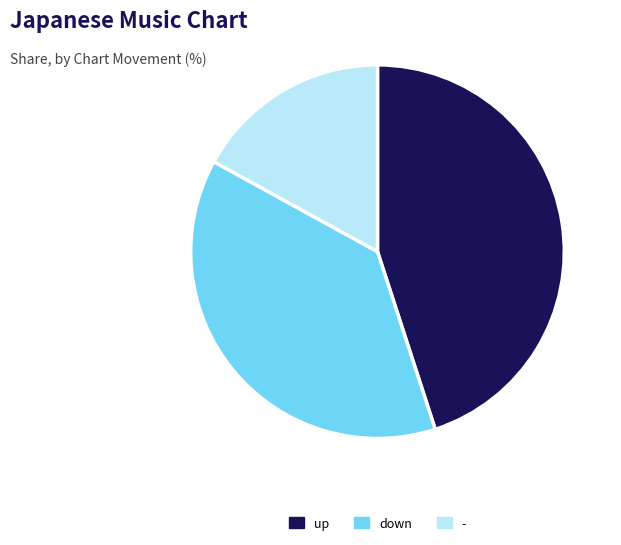

How many segments does this pie chart have?

3